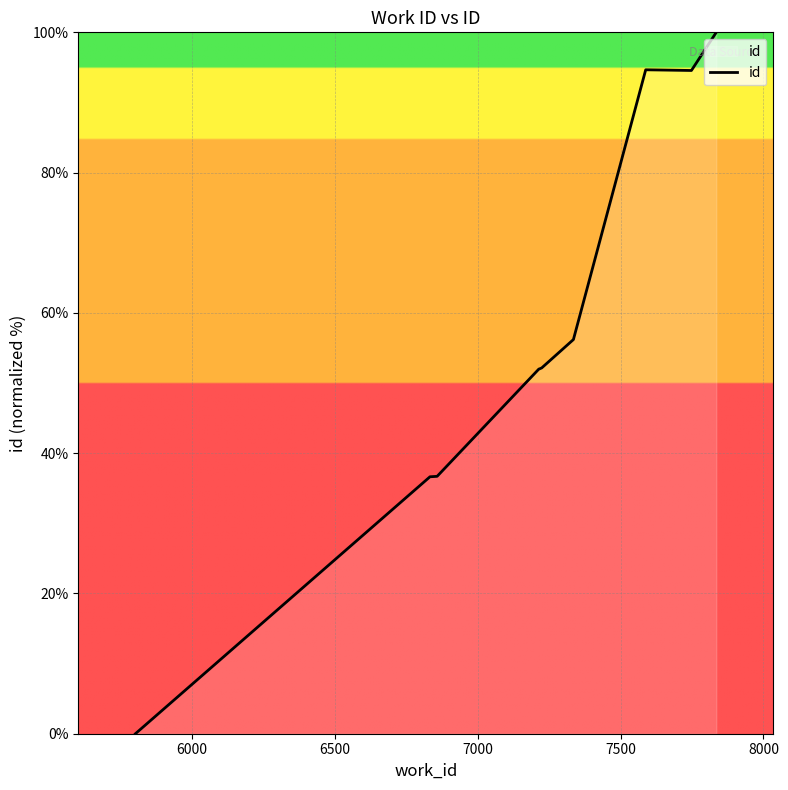

What is the difference between the maximum and minimum values?

100.0